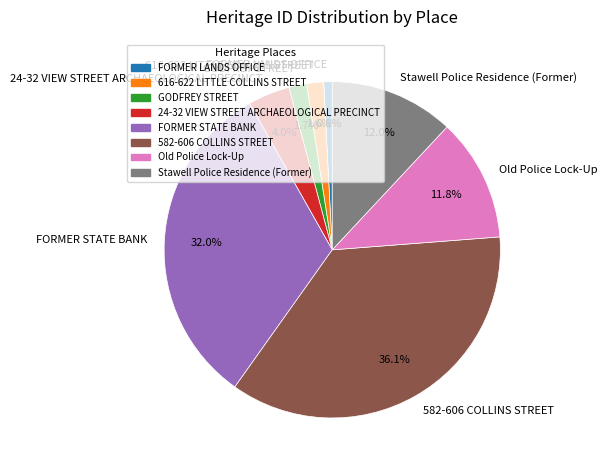

Which slice is the smallest?

FORMER LANDS OFFICE